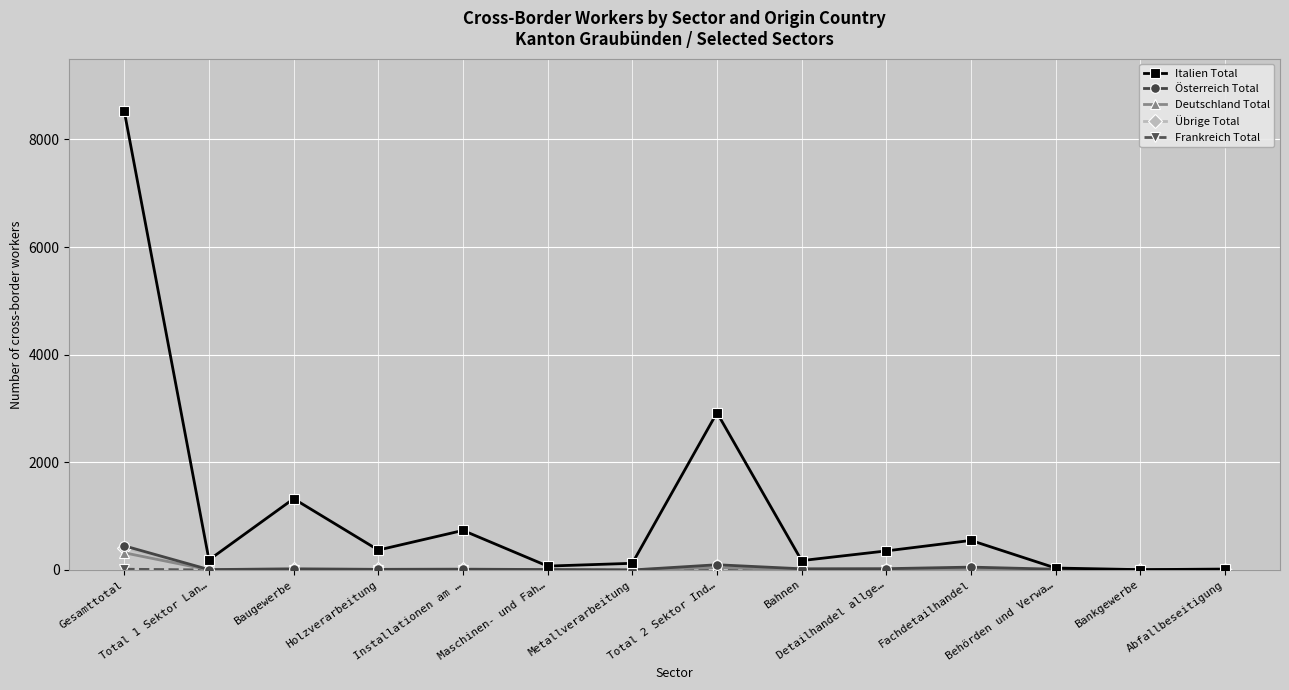

Read the Deutschland Total value at Gesamttotal, to the nearest 5.

320